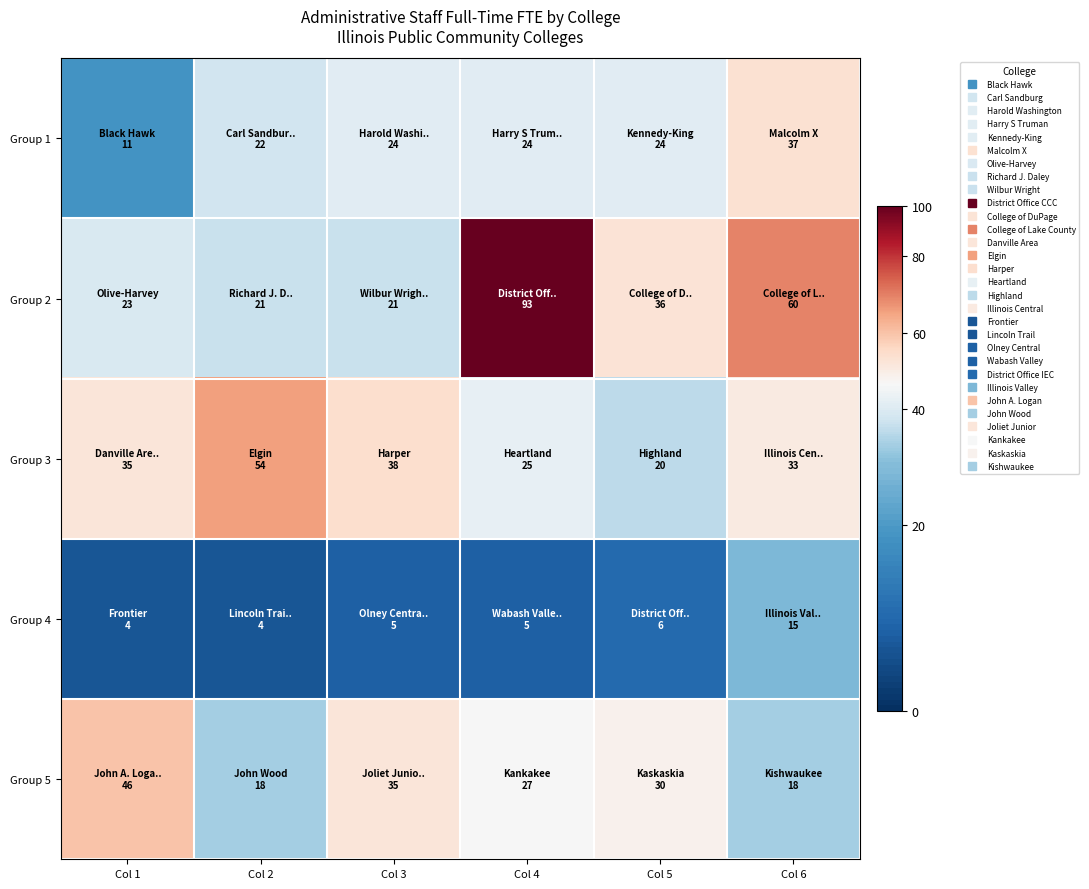

Between Col 2 and Col 5, which series saw the biggest shift?

Group 3